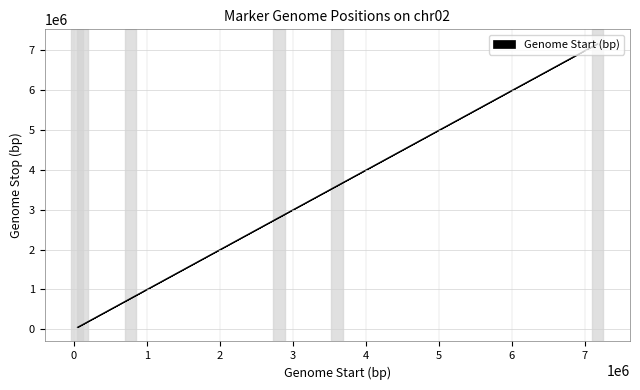

What is the value of the 8th point from the left?

177869